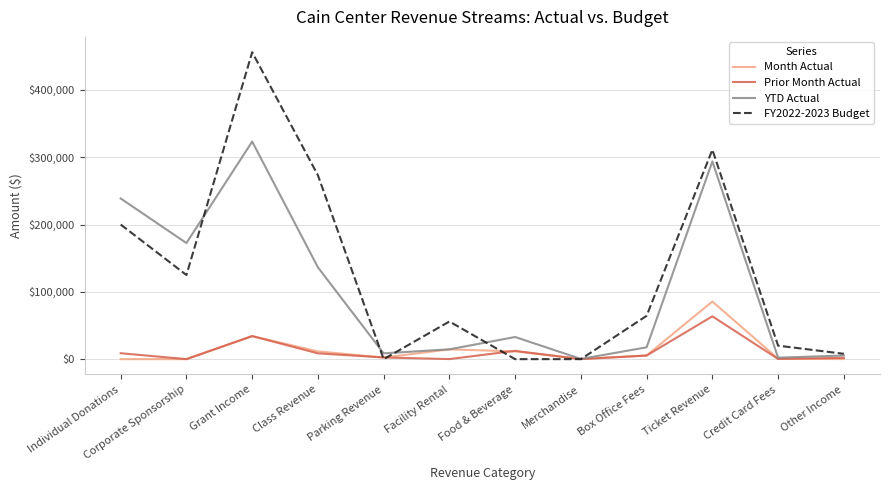

Which series has the largest total across all categories?

FY2022-2023 Budget